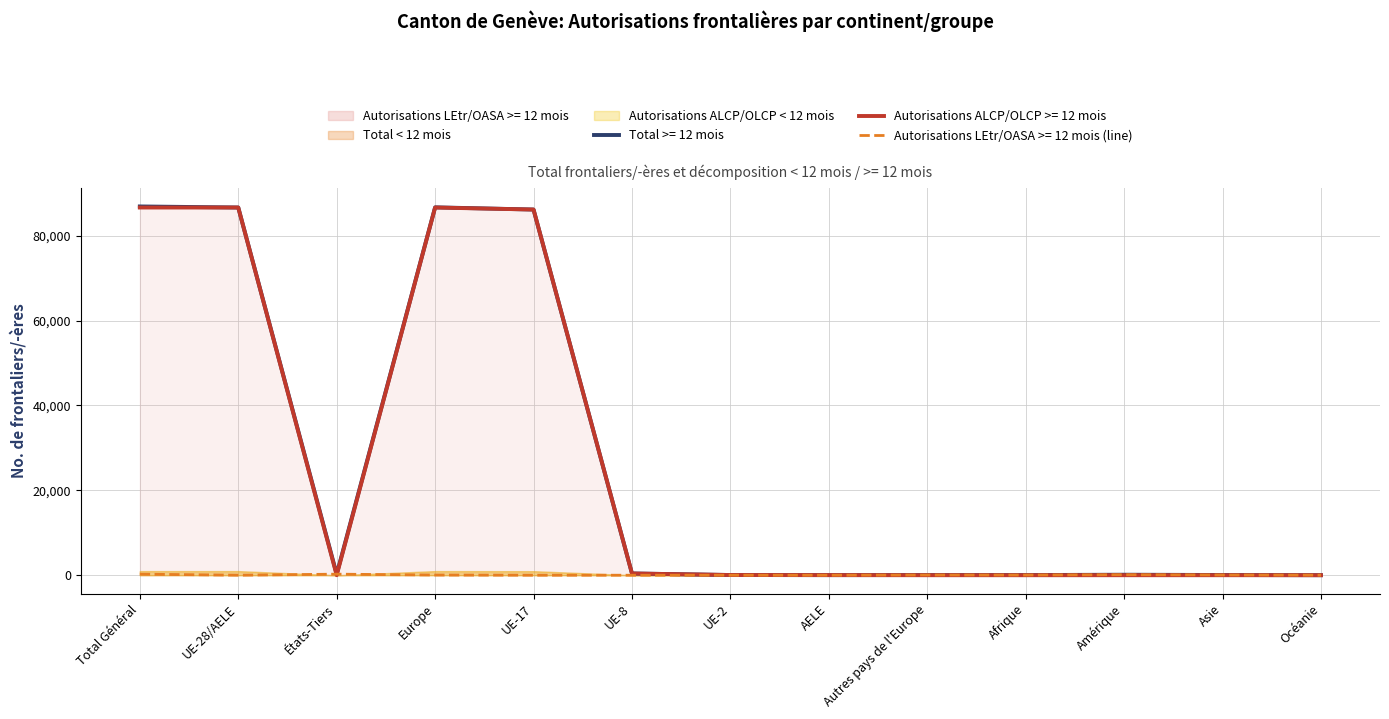

How many interior local valleys does the Autorisations ALCP/OLCP >= 12 mois series have?

1